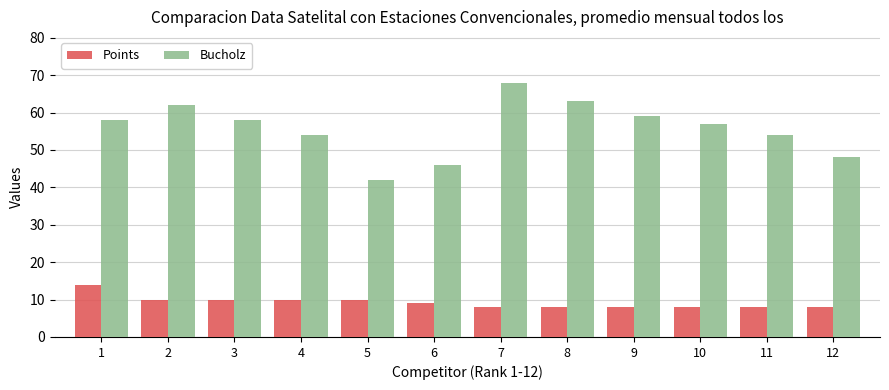

What is the total value across all series at 1?

72